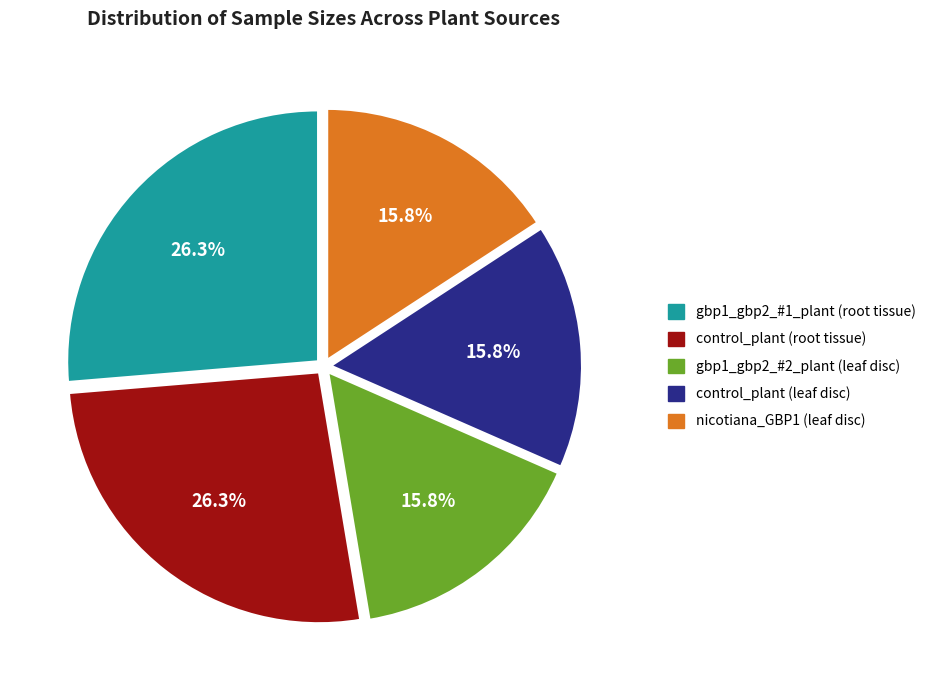

What is the ratio of the value at control_plant (leaf disc) to the value at gbp1_gbp2_#1_plant (root tissue)?

0.6